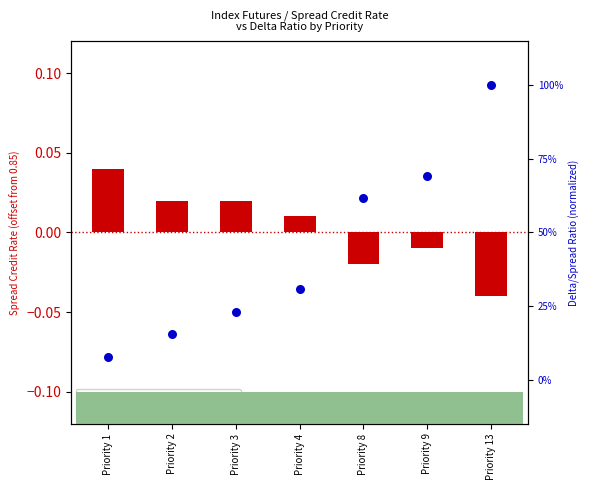

Is the value of Delta/Spread Ratio (normalized) at Priority 13 greater than the value of Spread Credit Rate (centered) at Priority 13?

Yes